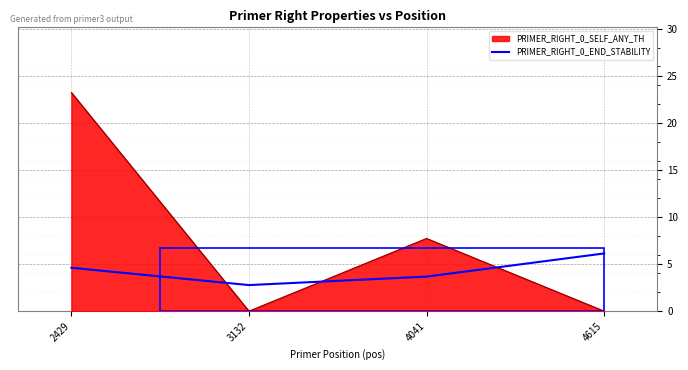

Count the number of data series in this chart.

2